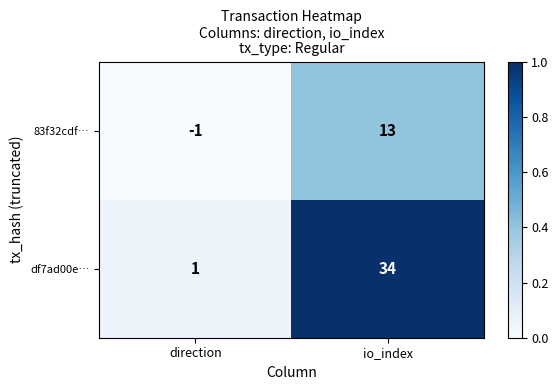

Is it true that 83f32cdf… equals 13 at io_index?

True